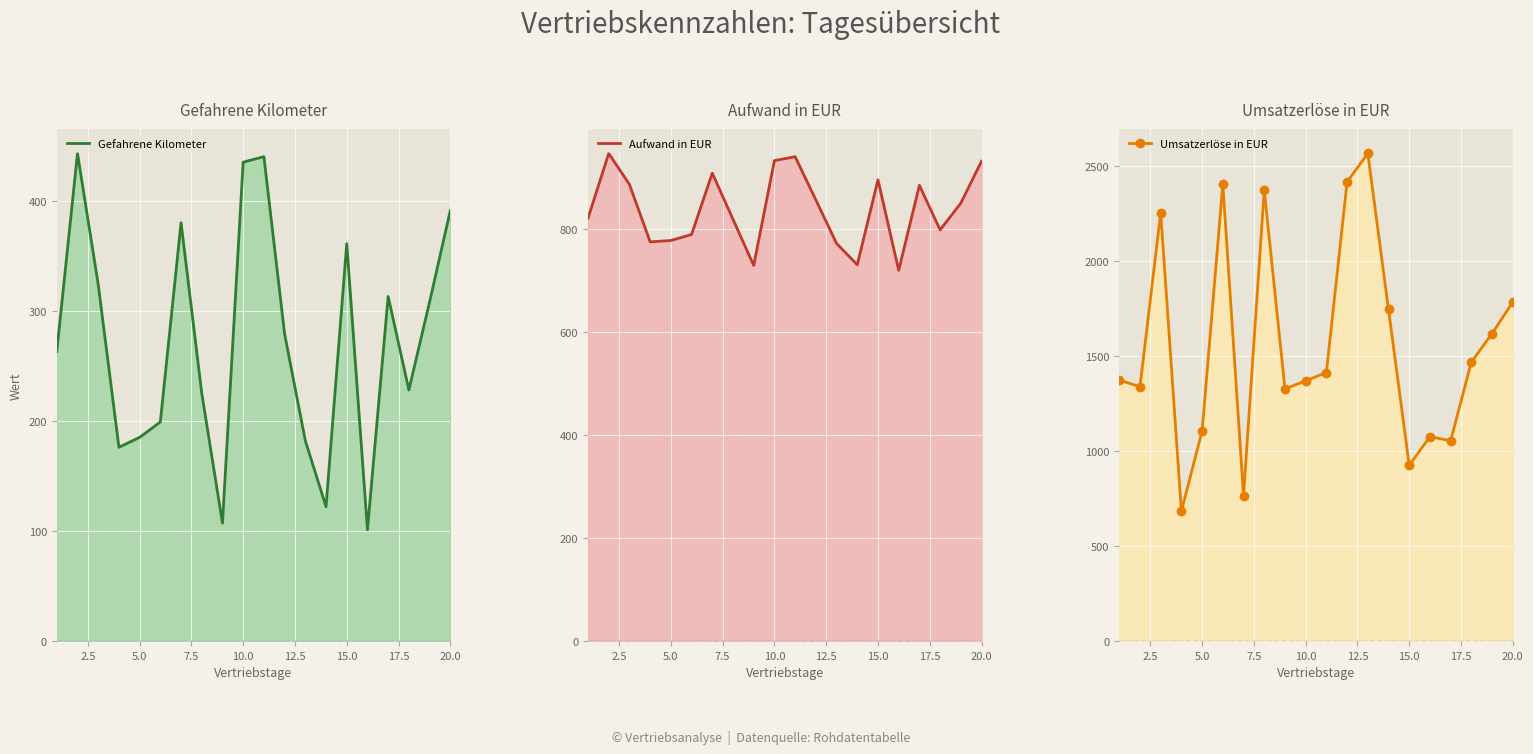

What is the lowest value of the Umsatzerlöse in EUR series?

683.2